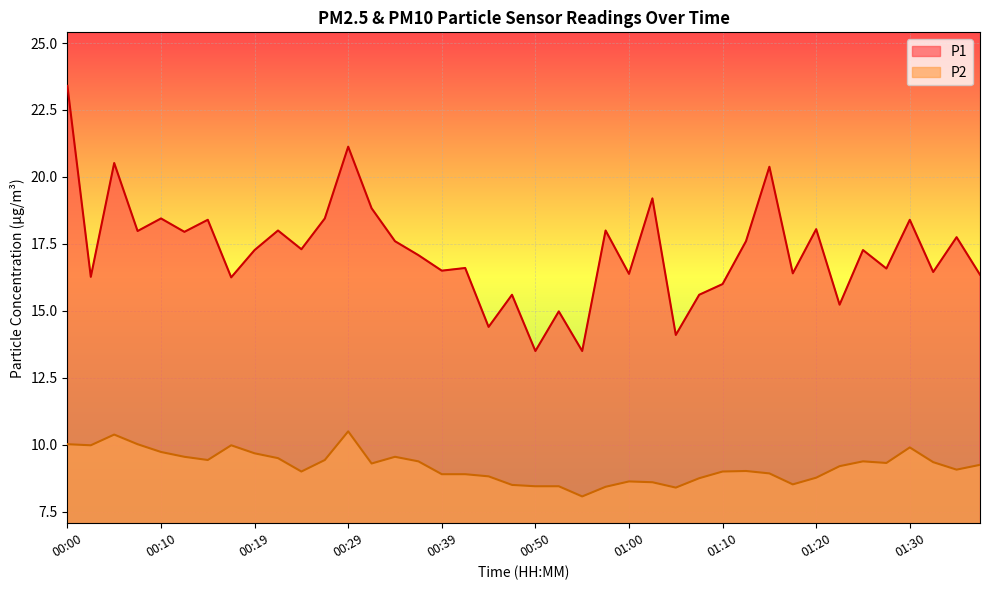

Reading right to left, extract all data points from this chart.

P1: 01:37=16.4	01:35=17.8	01:32=16.4	01:30=18.4	01:27=16.6	01:25=17.3	01:22=15.2	01:20=18.1	01:17=16.4	01:15=20.4	01:12=17.6	01:10=16.0	01:07=15.6	01:05=14.1	01:02=19.2	01:00=16.4	00:57=18.0	00:55=13.5	00:52=15.0	00:50=13.5	00:47=15.6	00:44=14.4	00:41=16.6	00:39=16.5	00:36=17.1	00:34=17.6	00:31=18.8	00:29=21.1	00:27=18.4	00:24=17.3	00:22=18.0	00:19=17.3	00:17=16.2	00:14=18.4	00:12=17.9	00:10=18.4	00:07=18.0	00:05=20.5	00:02=16.3	00:00=23.4
P2: 01:37=9.2	01:35=9.1	01:32=9.3	01:30=9.9	01:27=9.3	01:25=9.4	01:22=9.2	01:20=8.8	01:17=8.5	01:15=8.9	01:12=9.0	01:10=9.0	01:07=8.8	01:05=8.4	01:02=8.6	01:00=8.6	00:57=8.4	00:55=8.1	00:52=8.4	00:50=8.4	00:47=8.5	00:44=8.8	00:41=8.9	00:39=8.9	00:36=9.4	00:34=9.6	00:31=9.3	00:29=10.5	00:27=9.4	00:24=9.0	00:22=9.5	00:19=9.7	00:17=10.0	00:14=9.4	00:12=9.6	00:10=9.7	00:07=10.0	00:05=10.4	00:02=10.0	00:00=10.0